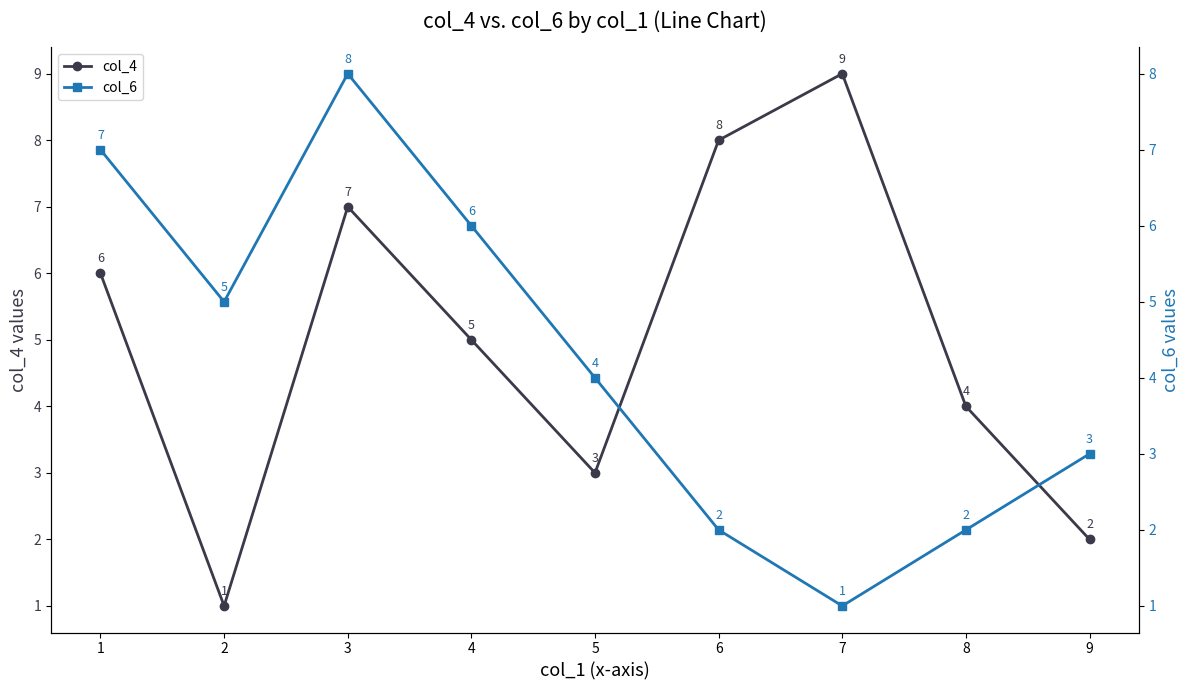

How many data points in col_6 are less than 4?

4